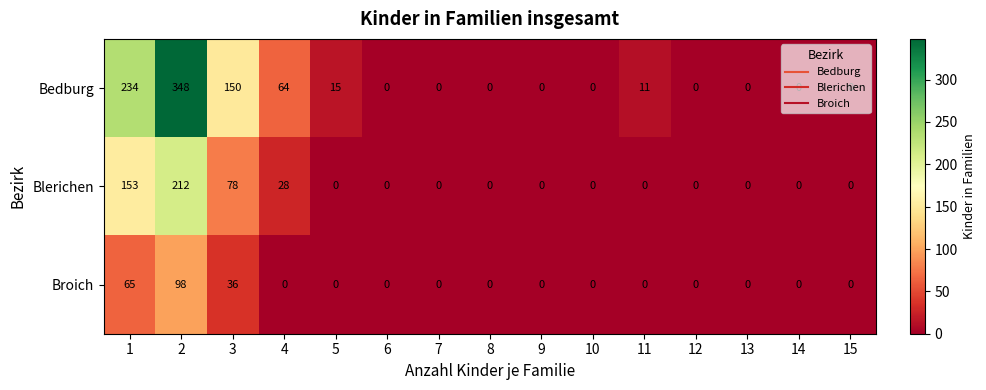

The Broich series shows 103 at 1. True or false?

False